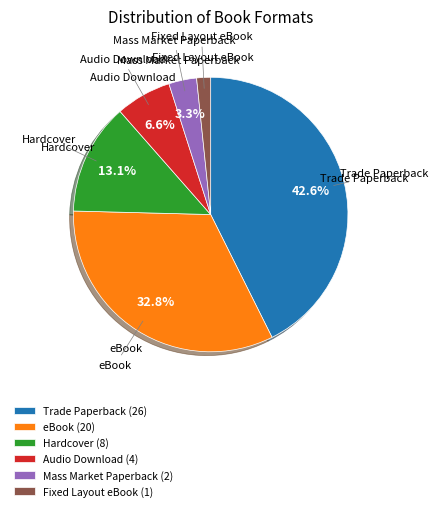

Does Mass Market Paperback account for over 50% of the chart?

No